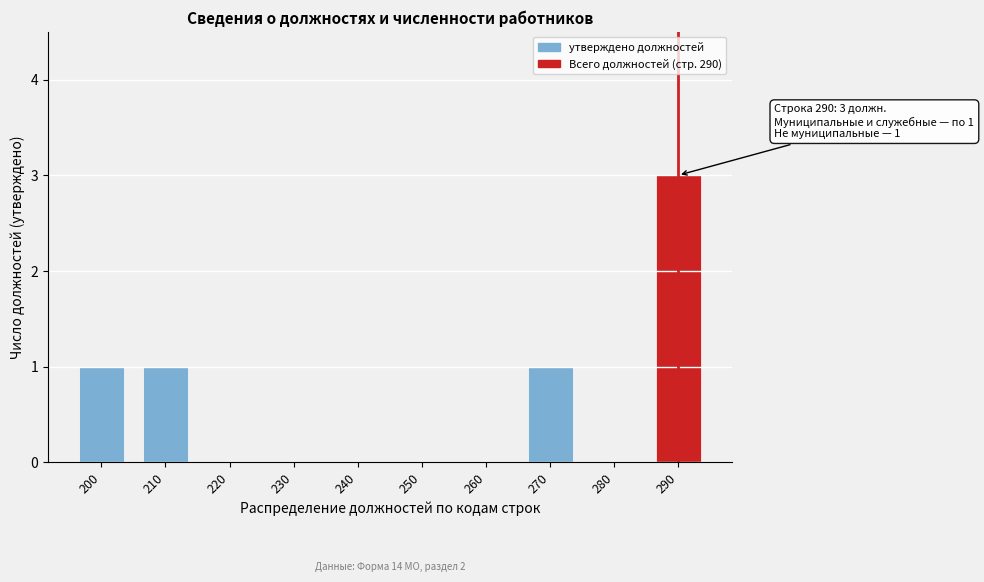

Reading left to right, list all the values displayed in this chart.

200=1	210=1	220=0	230=0	240=0	250=0	260=0	270=1	280=0	290=3